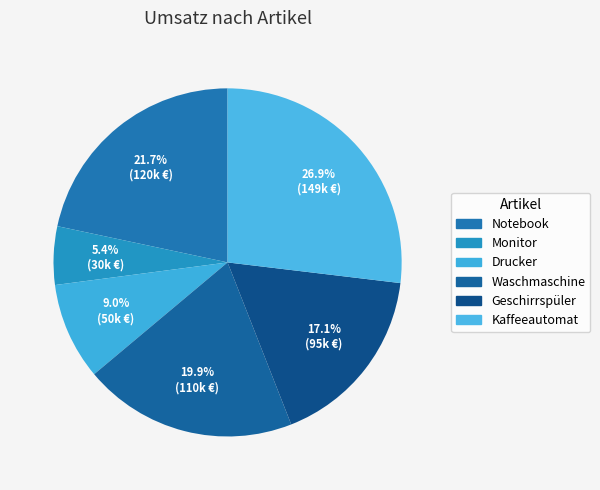

Is there a majority slice in this chart?

No